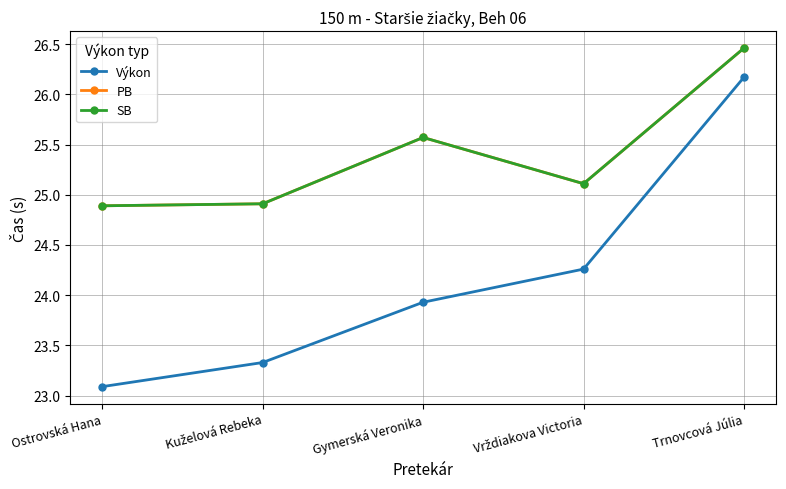

What is the label of the 4th point from the left?

Vrždiakova Victoria